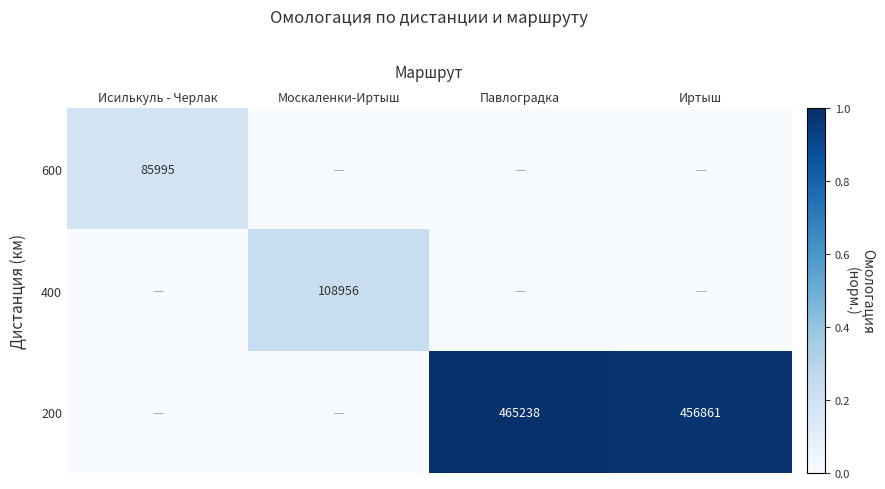

Is it true that 200 equals 813459 at Павлоградка?

False